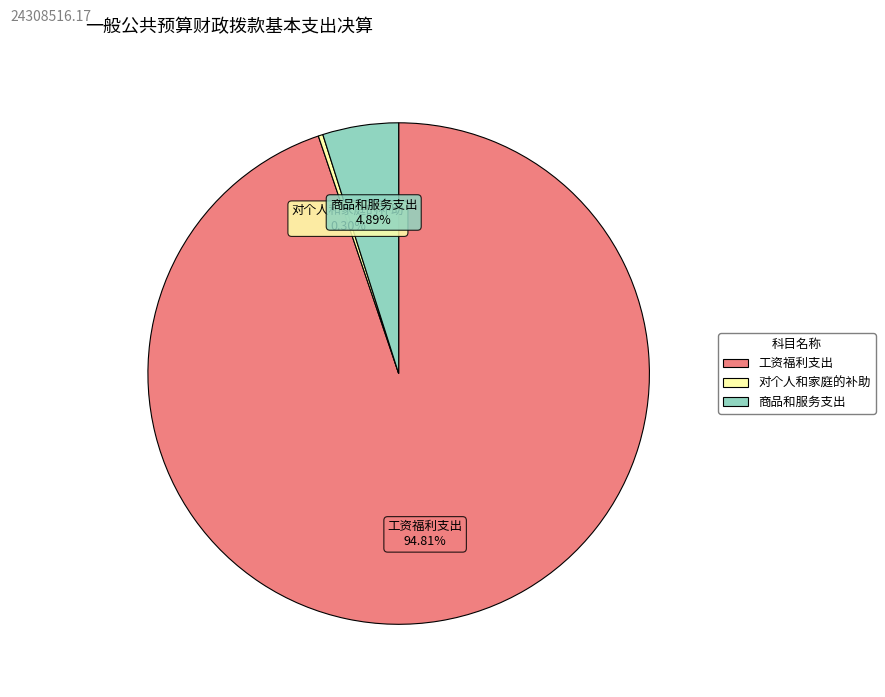

The 工资福利支出 slice represents 95% of the pie. True or false?

True